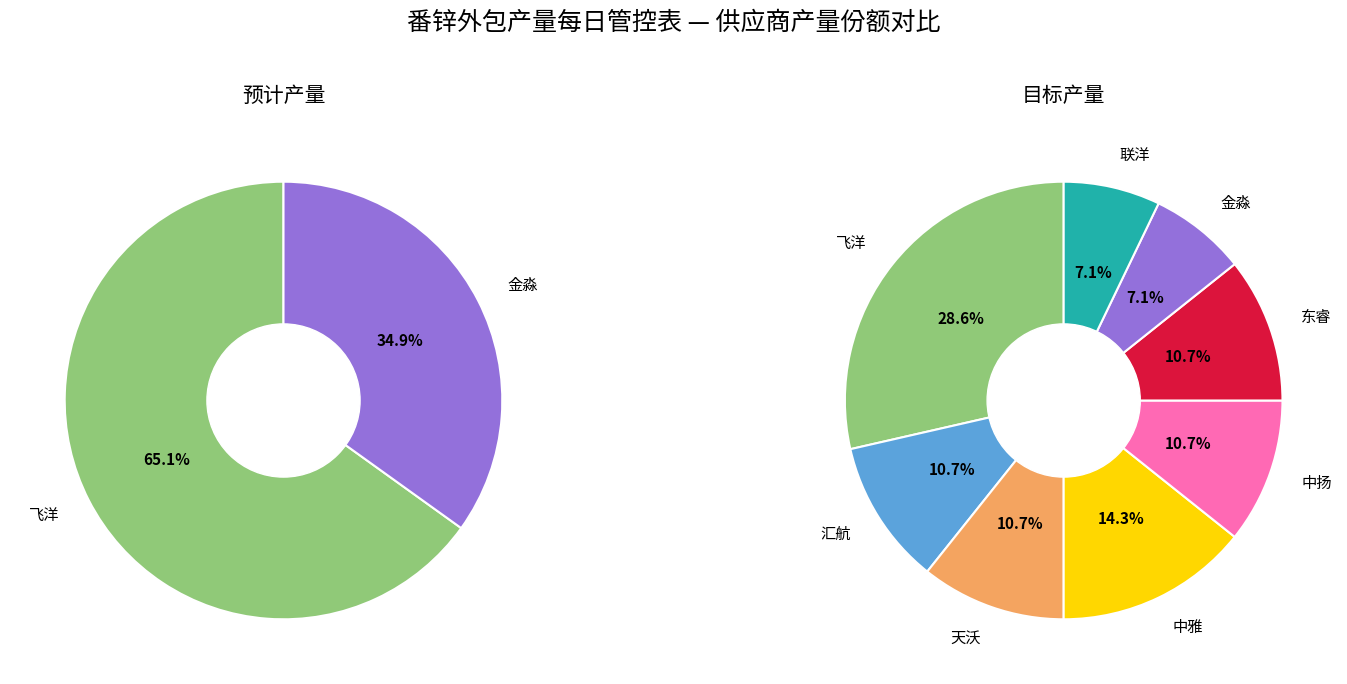

Count the number of slices in the pie.

8